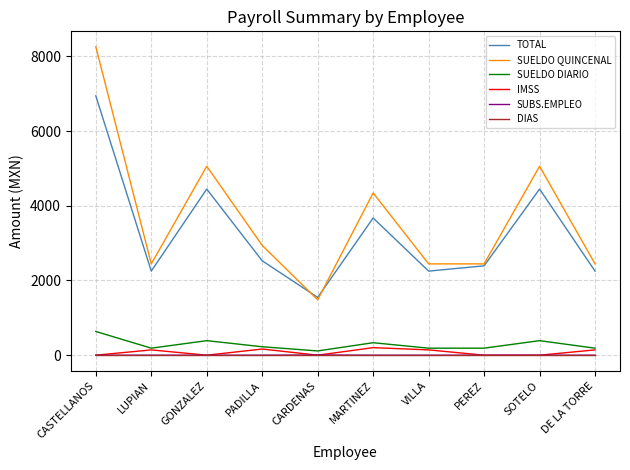

Count the SUBS.EMPLEO values in the range 0 to 1.

9